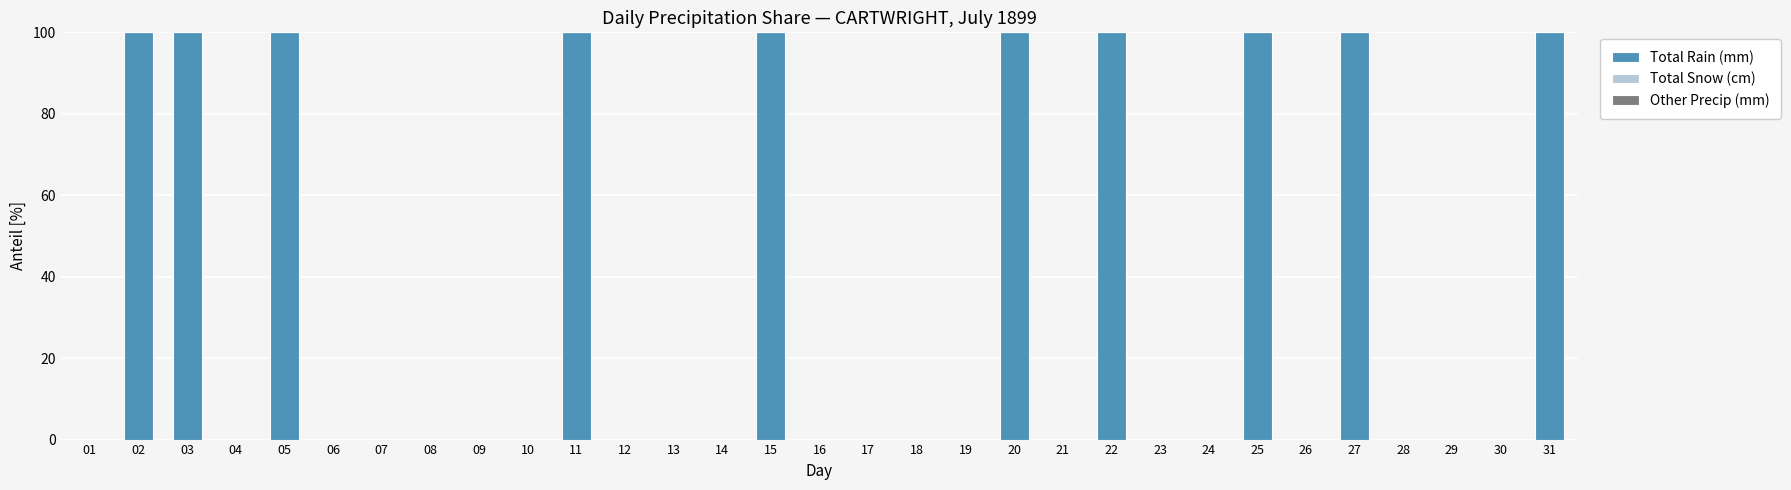

The value at 04 is 0. True or false?

True